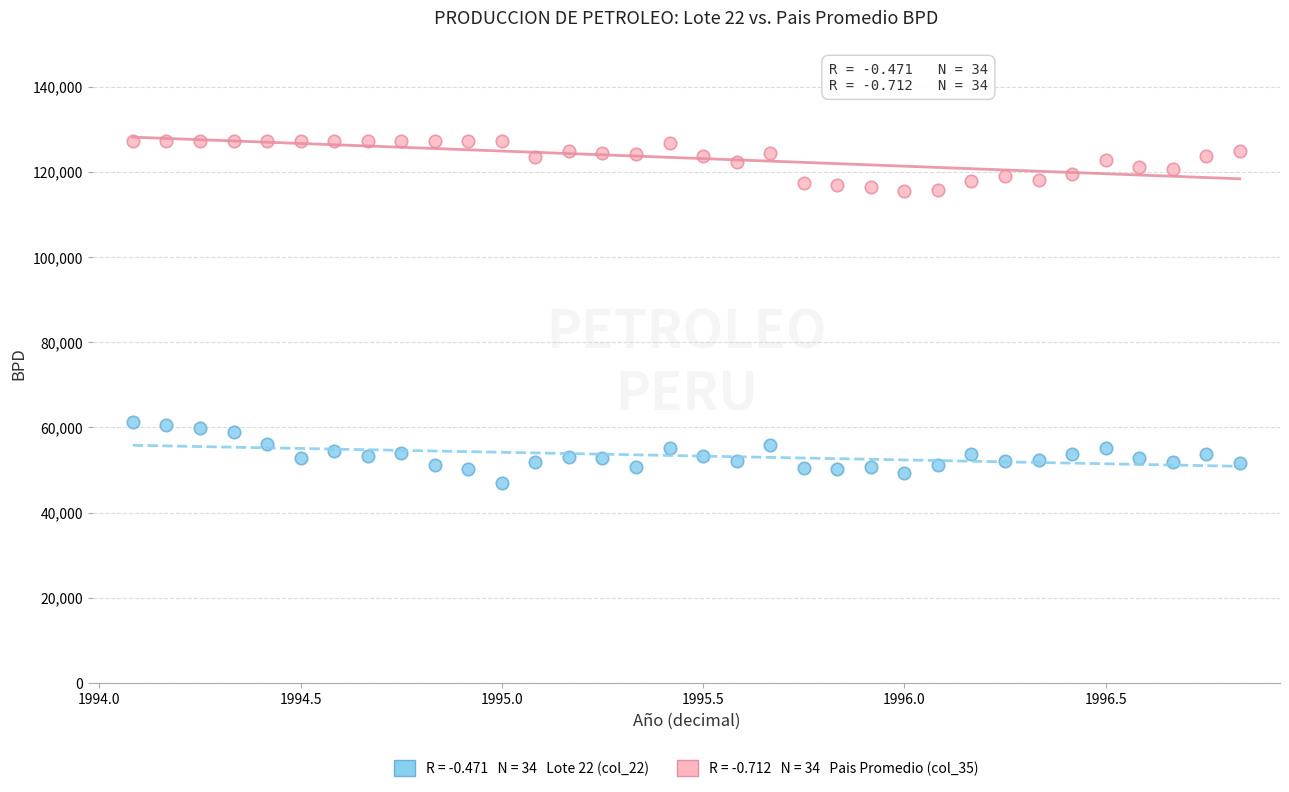

Across all data points, what is the range of X values (max minus min)?

2.7